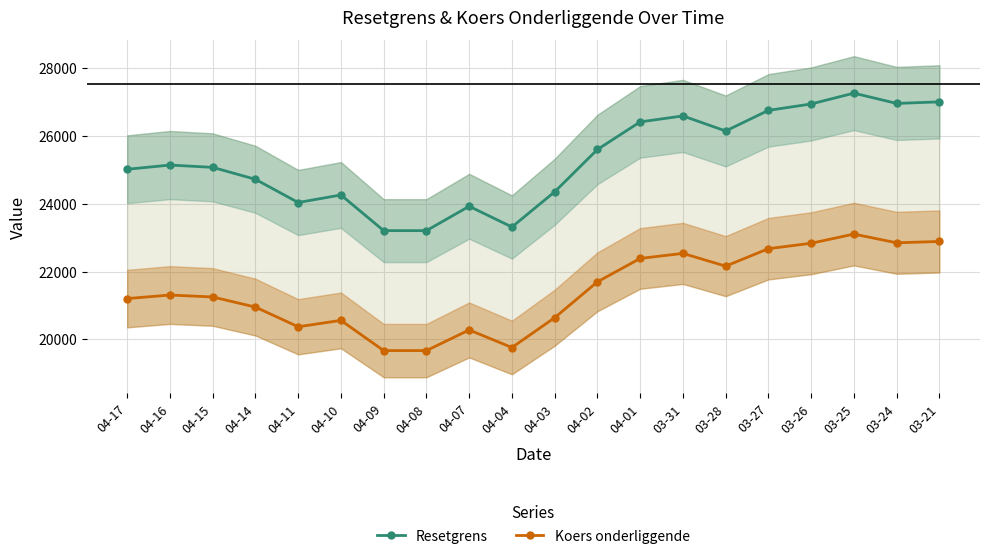

Reading right to left, what are all the values shown in this chart?

Resetgrens: 27012.2	26966.1	27269.6	26950.1	26760.9	26152.9	26597.2	26421.2	25606.4	24357.2	23319.0	23930.7	23211.6	23211.6	24264.0	24041.4	24726.7	25079.4	25147.0	25022.9
Koers onderliggende: 22891.7	22852.7	23109.8	22839.0	22678.7	22163.5	22540.0	22390.8	21700.4	20641.7	19761.9	20280.3	19670.9	19670.9	20562.7	20374.1	20954.8	21253.7	21311.0	21205.9